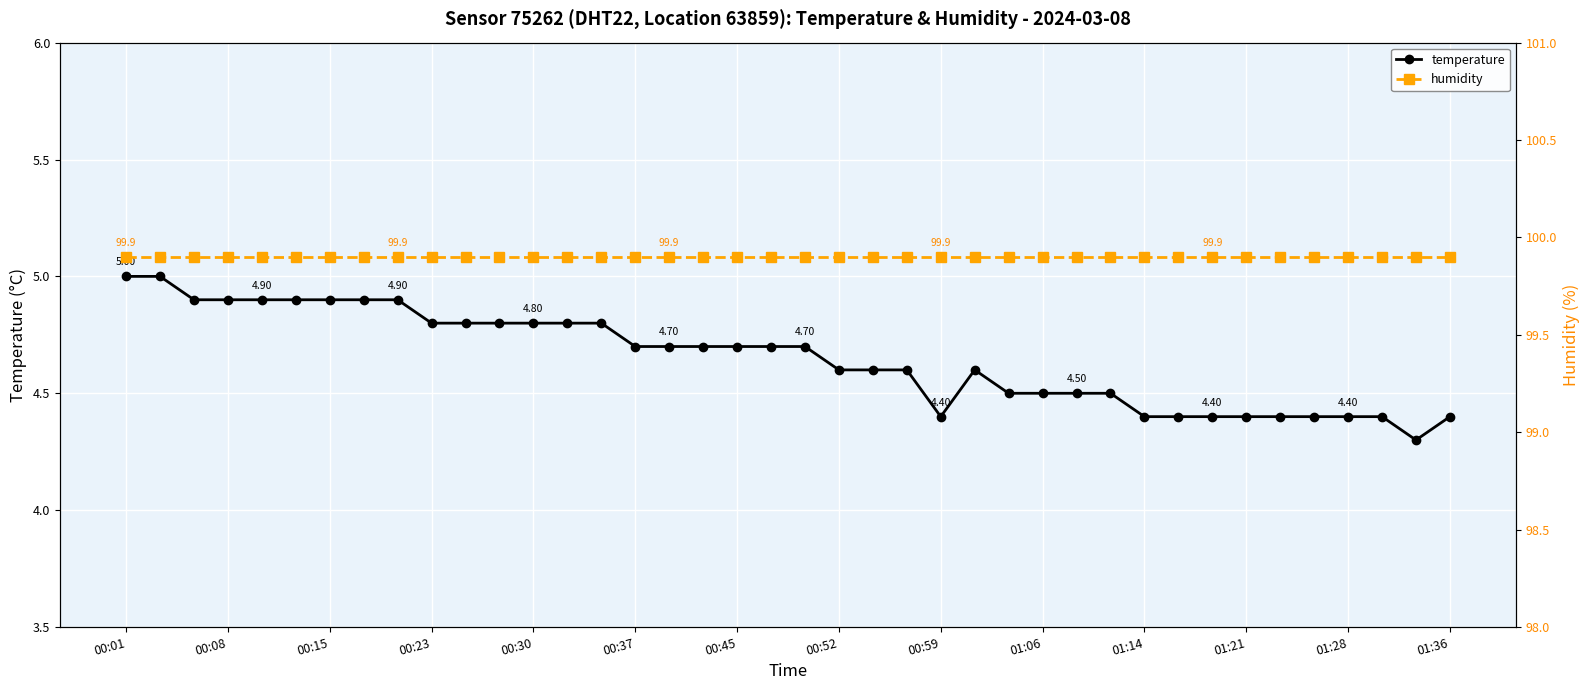

Which category has the lowest value in the humidity series?

00:01